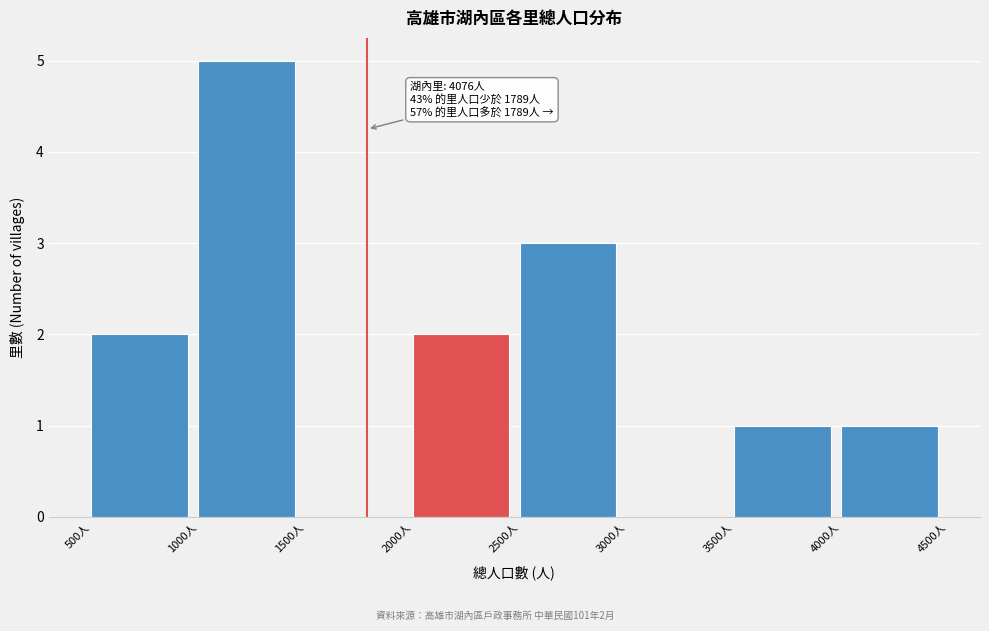

Which range on the x-axis has the tallest bar?

1000 to 1500